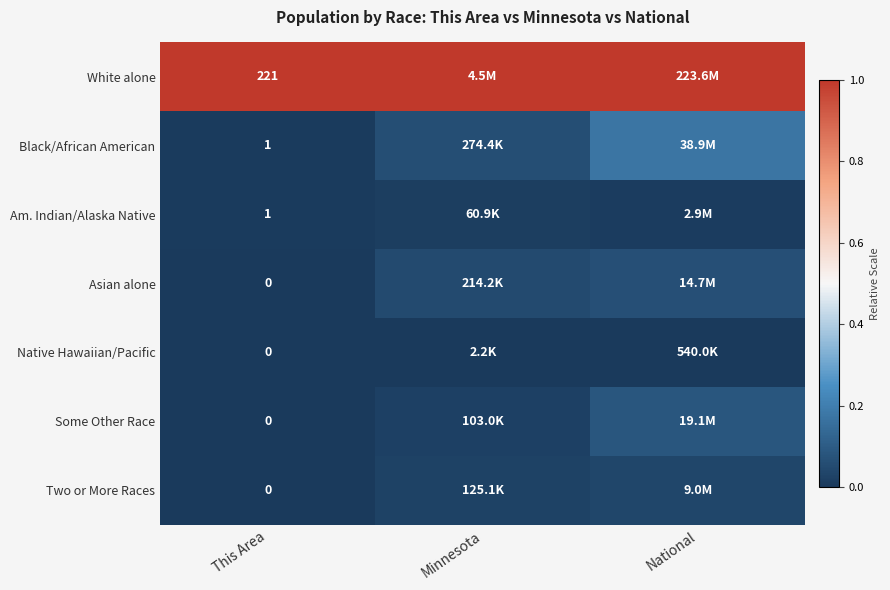

Which series changed the most between This Area and Minnesota?

Black/African American